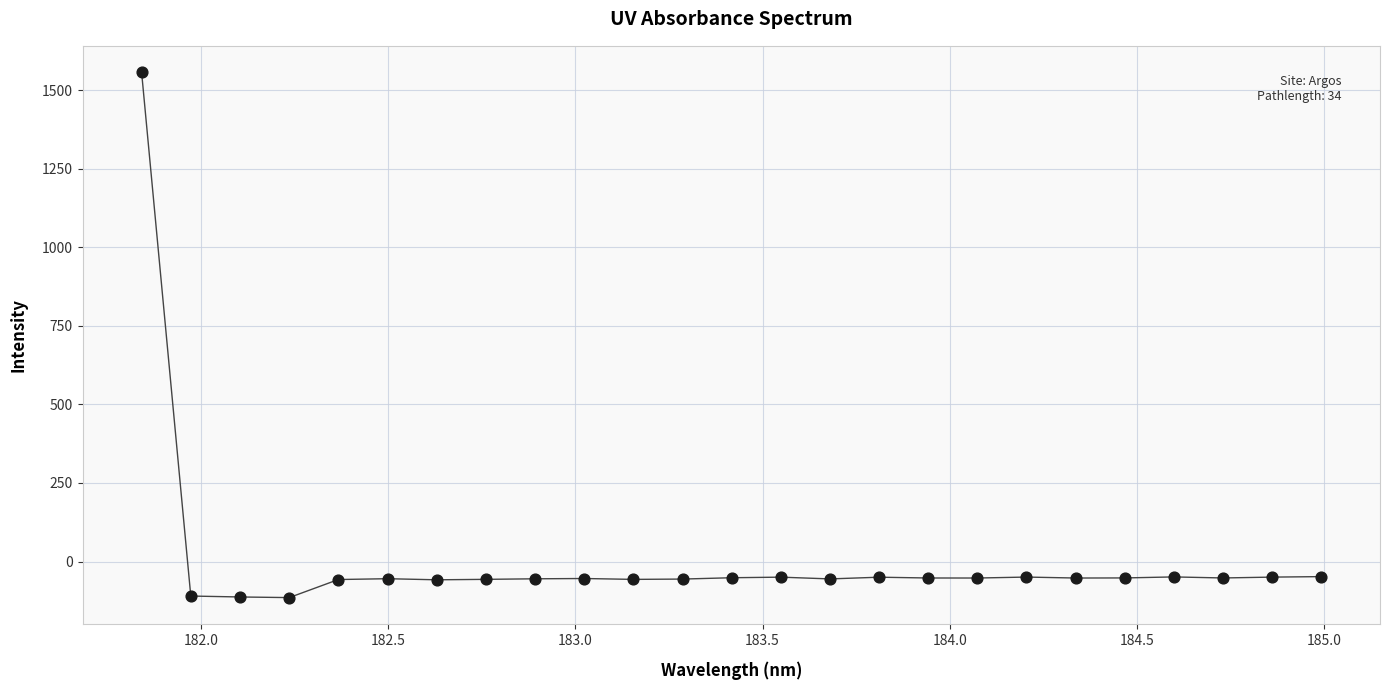

What is the range of X values (max minus min)?

3.1